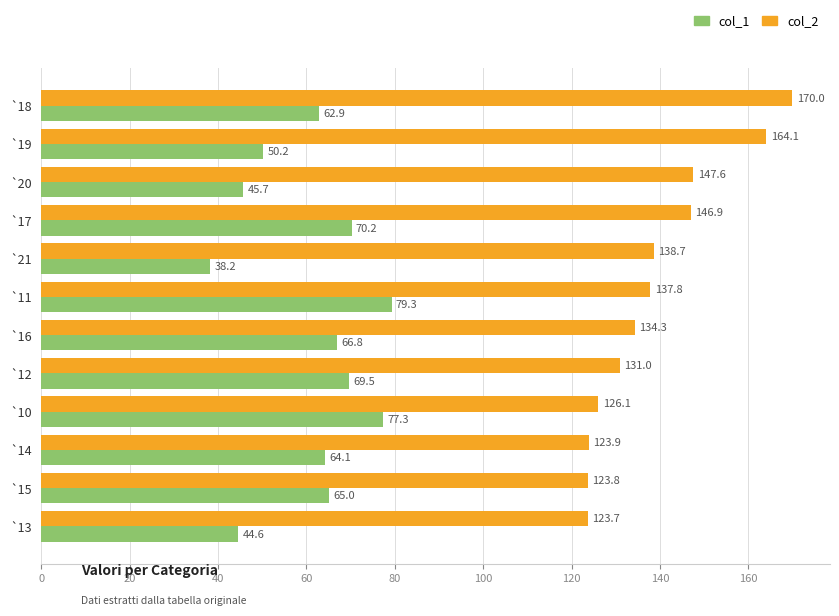

Rank the series by their average value, from lowest to highest.

col_1, col_2